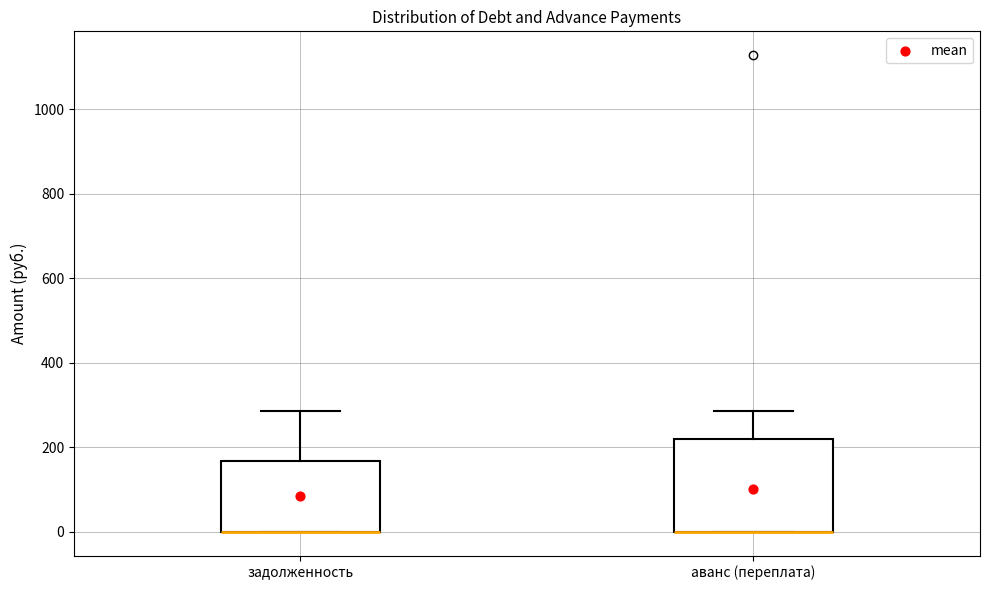

Which box is the tallest, from its lower edge to its upper edge?

аванс (переплата)